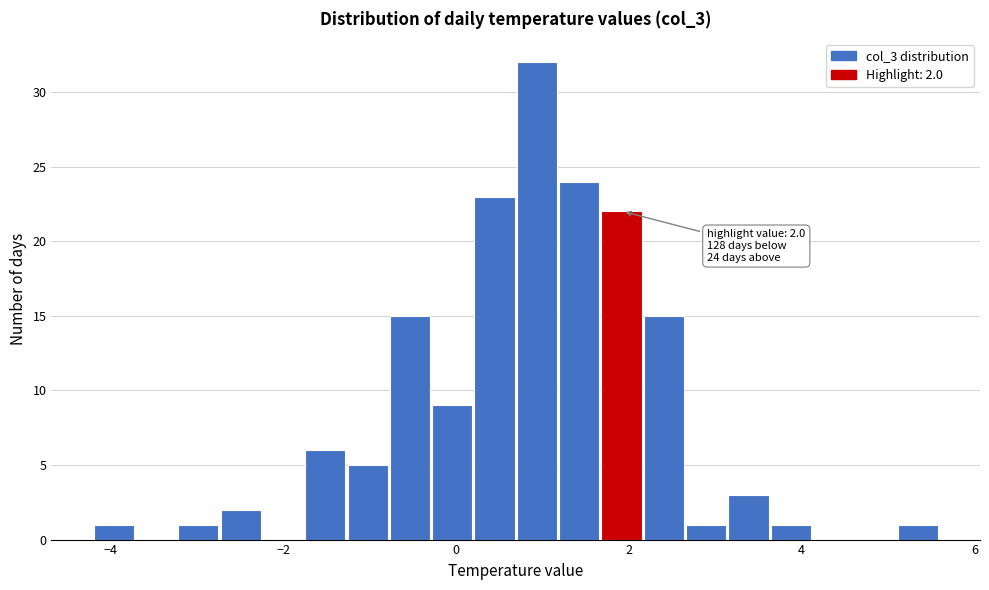

Read against the x-axis, roughly where is the centre of the tallest bar?

1.0